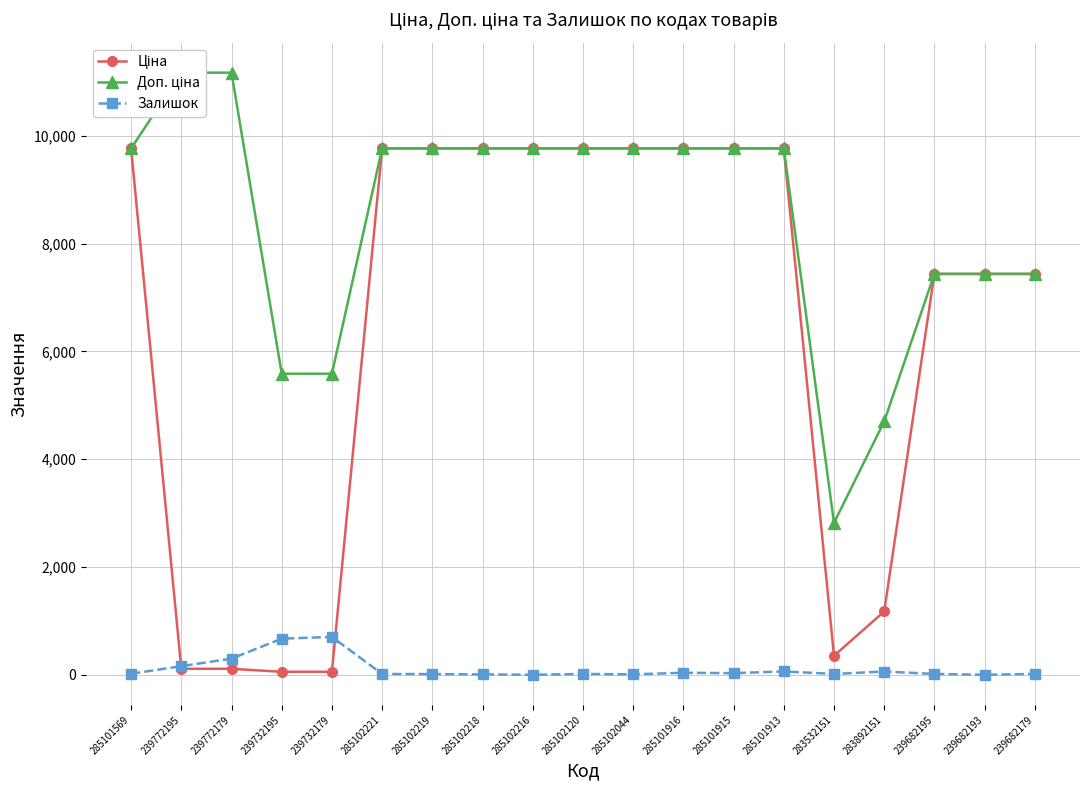

At which category does Залишок reach its first local valley?

285102216